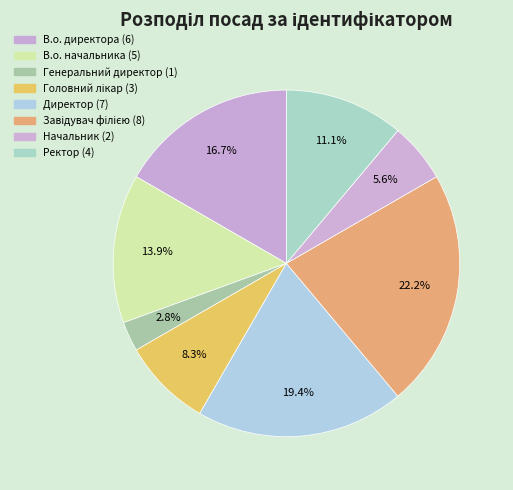

Is there any slice that represents more than half of the pie?

No